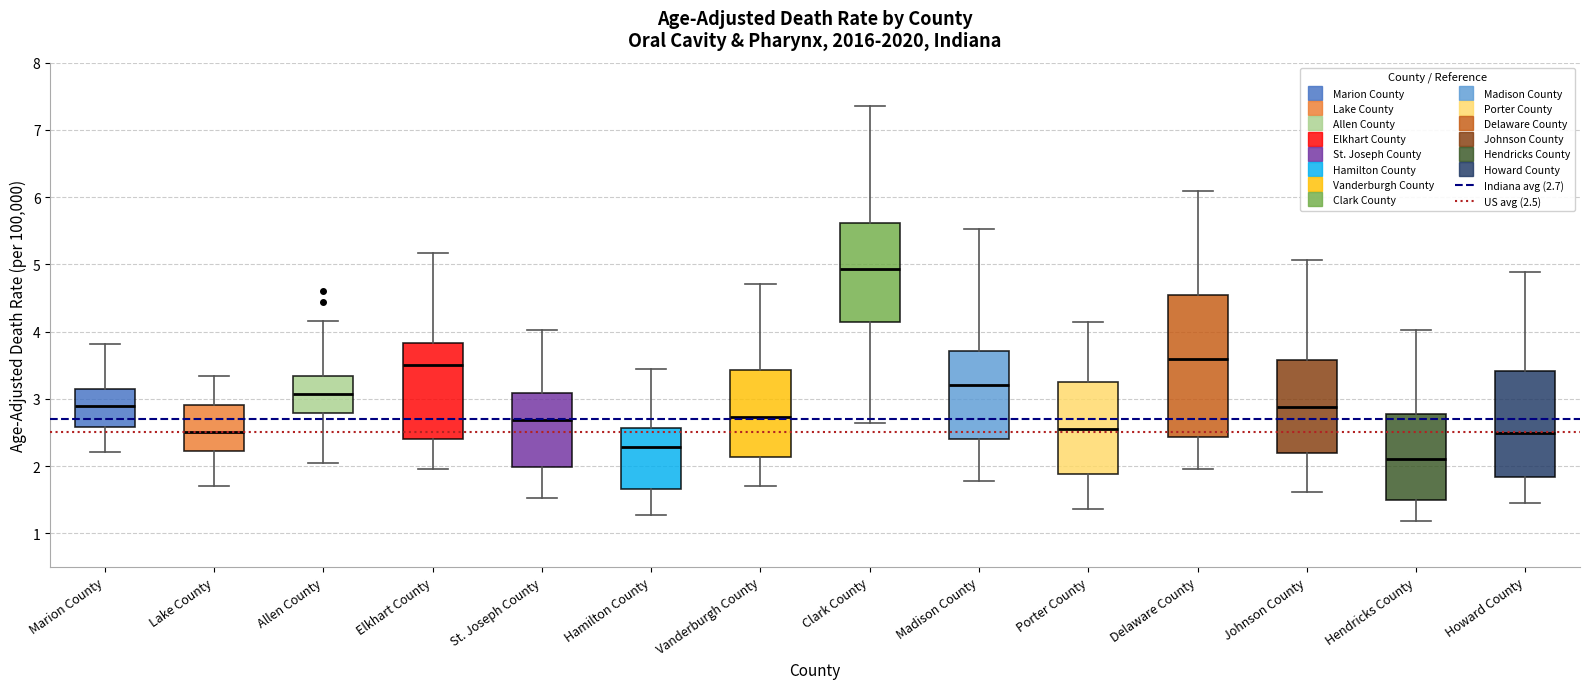

Reading left to right, transcribe this box plot: for each box, give where its median line is, the range the box spans, and where its two whiskers end, as read against the y-axis. The values are not printed on the chart, so give them approximately, as read against the axis.

Marion County: median 2.9, box 2.6 to 3.1, whiskers 2.2 to 3.8
Lake County: median 2.5, box 2.2 to 2.9, whiskers 1.7 to 3.3
Allen County: median 3.1, box 2.8 to 3.3, whiskers 2.0 to 4.2
Elkhart County: median 3.5, box 2.4 to 3.8, whiskers 2.0 to 5.2
St. Joseph County: median 2.7, box 2.0 to 3.1, whiskers 1.5 to 4.0
Hamilton County: median 2.3, box 1.7 to 2.6, whiskers 1.3 to 3.5
Vanderburgh County: median 2.7, box 2.1 to 3.4, whiskers 1.7 to 4.7
Clark County: median 4.9, box 4.1 to 5.6, whiskers 2.6 to 7.4
Madison County: median 3.2, box 2.4 to 3.7, whiskers 1.8 to 5.5
Porter County: median 2.5, box 1.9 to 3.2, whiskers 1.4 to 4.1
Delaware County: median 3.6, box 2.4 to 4.5, whiskers 2.0 to 6.1
Johnson County: median 2.9, box 2.2 to 3.6, whiskers 1.6 to 5.1
Hendricks County: median 2.1, box 1.5 to 2.8, whiskers 1.2 to 4.0
Howard County: median 2.5, box 1.8 to 3.4, whiskers 1.4 to 4.9